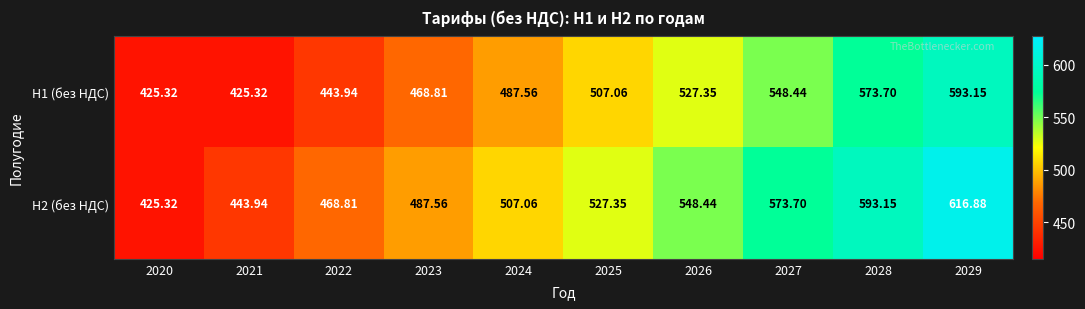

Is the value of H2 (без НДС) at 2023 greater than the value of H1 (без НДС) at 2021?

Yes